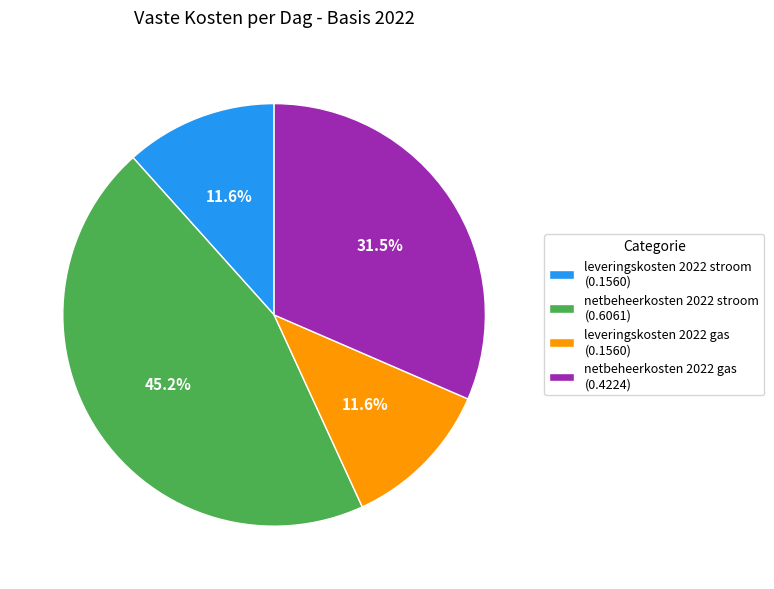

Does leveringskosten 2022 gas represent more than half of the total?

No